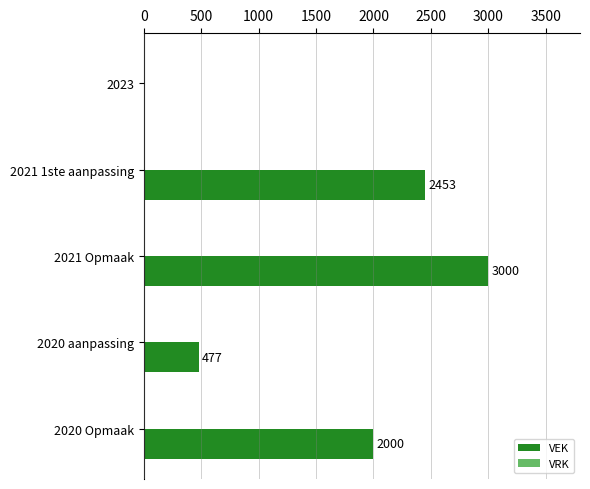

Where is the data nearest to the value 1500?

2020 Opmaak